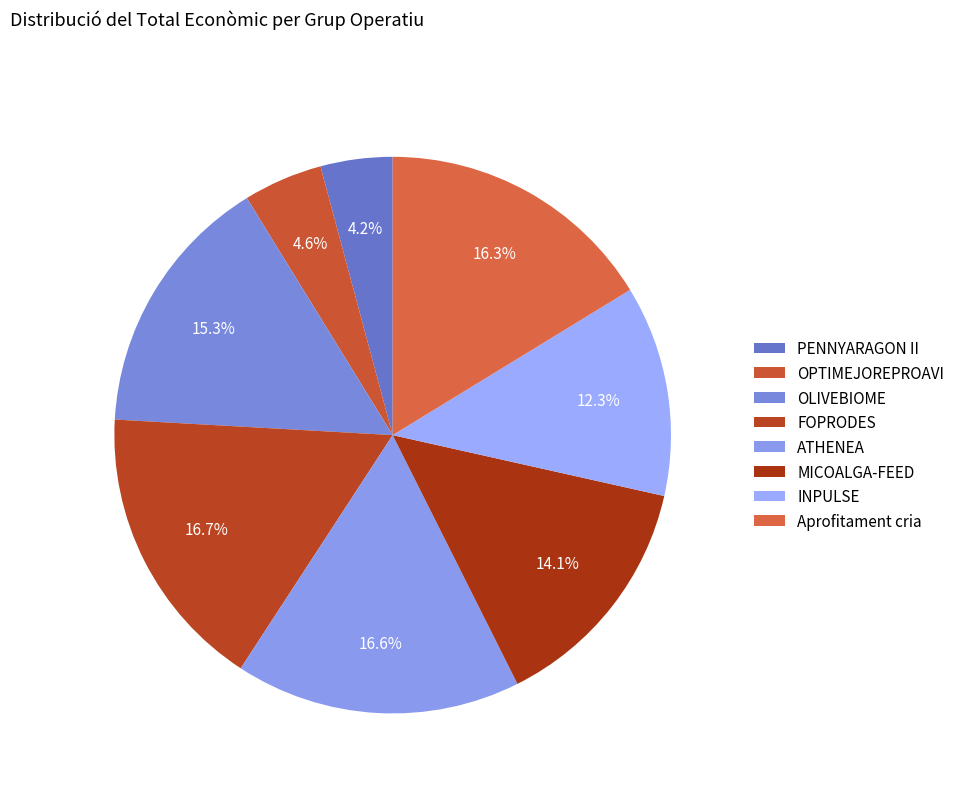

Is there a majority slice in this chart?

No